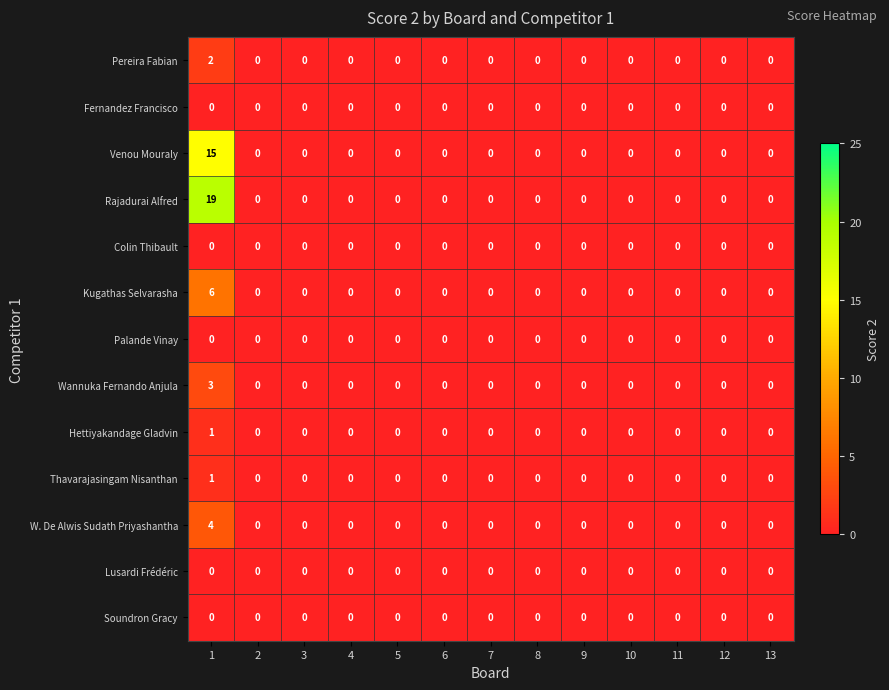

Which category has the highest value across all series?

1